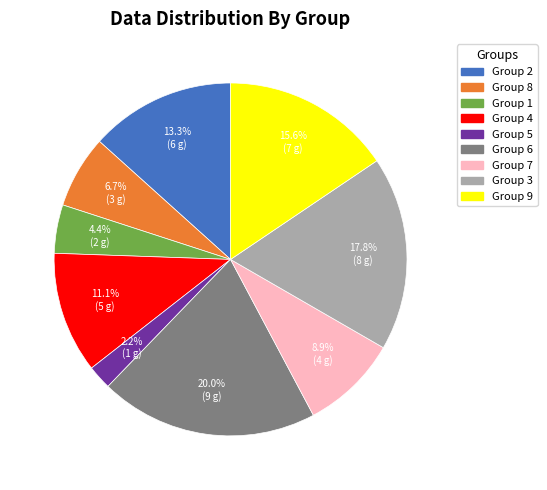

Approximately how many times larger is the value at Group 6 compared to Group 1?

4.5